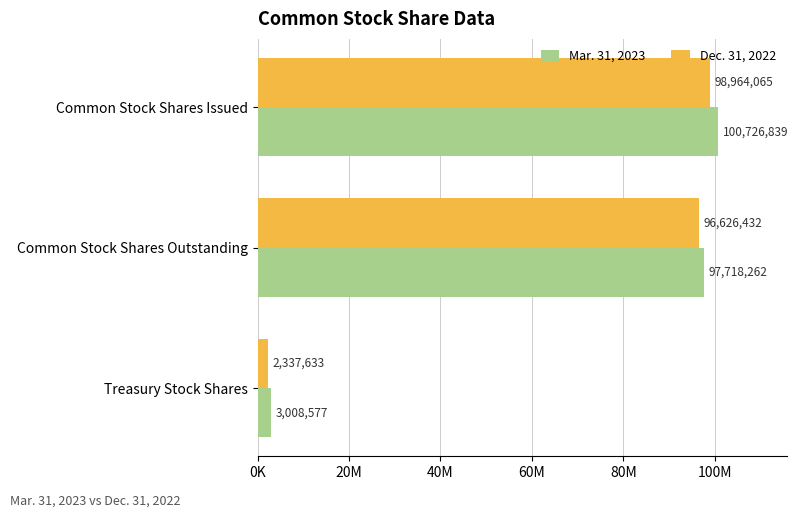

What are all the series names shown in the legend?

Mar. 31, 2023, Dec. 31, 2022